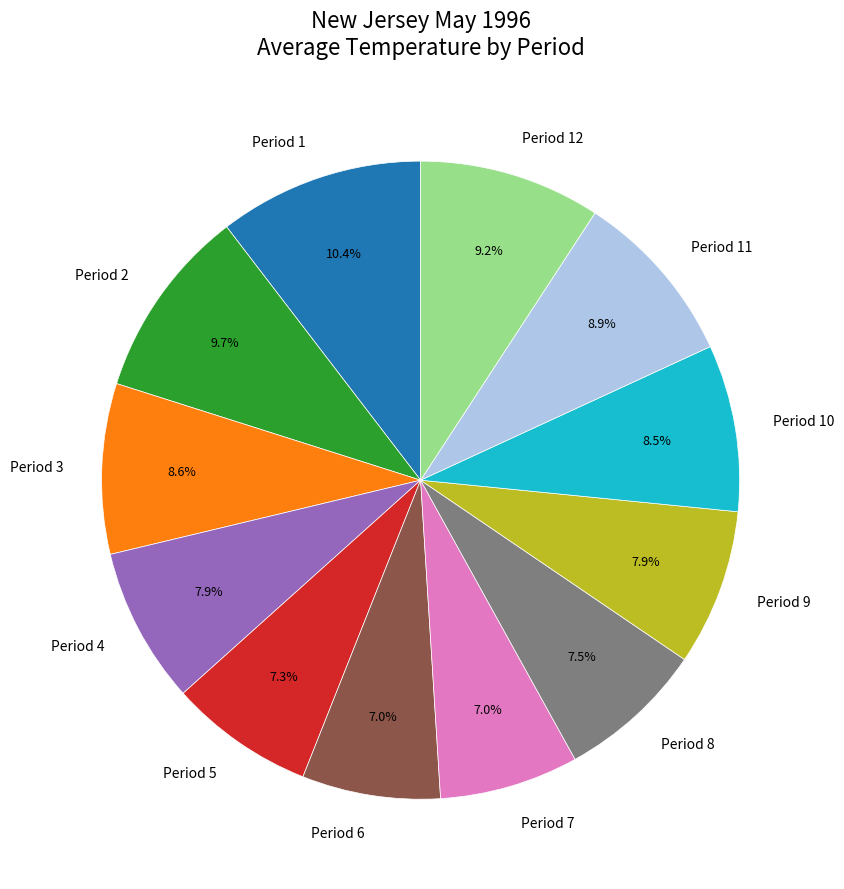

To the nearest percent, what is the difference between the largest and smallest slice percentages?

3%